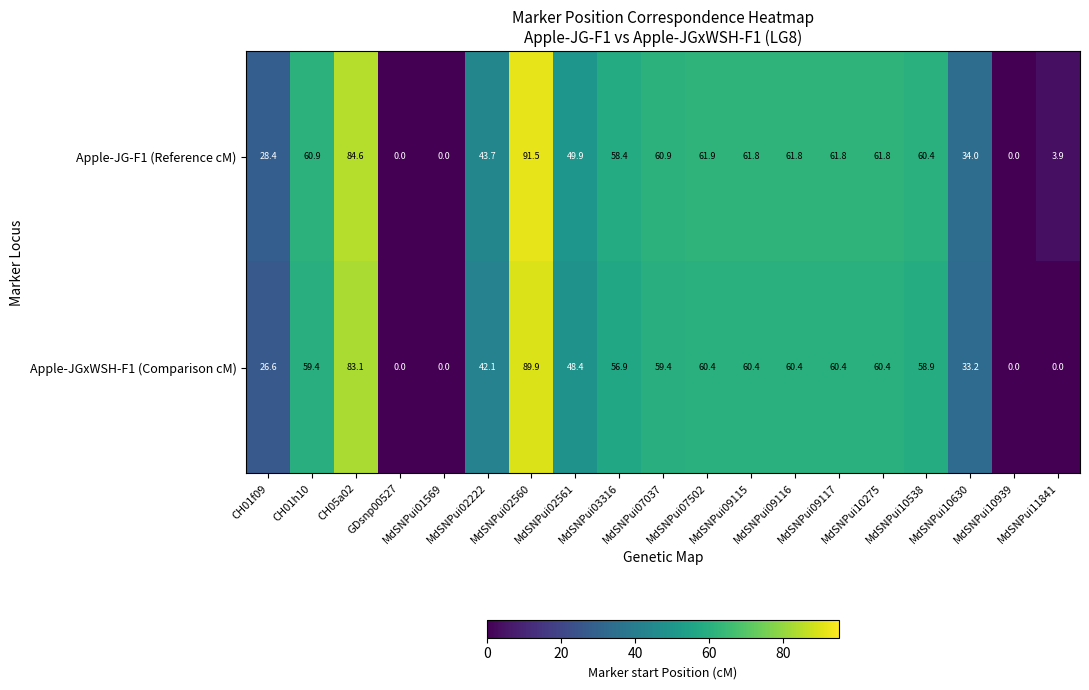

Which category has the highest value across all series?

MdSNPui02560